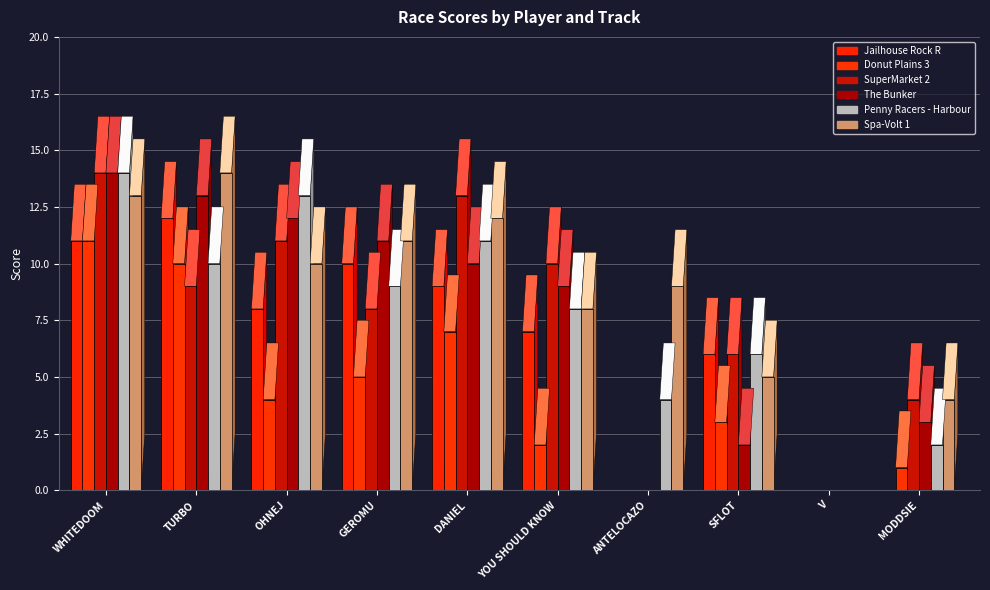

What is the average value of the Donut Plains 3 series?

4